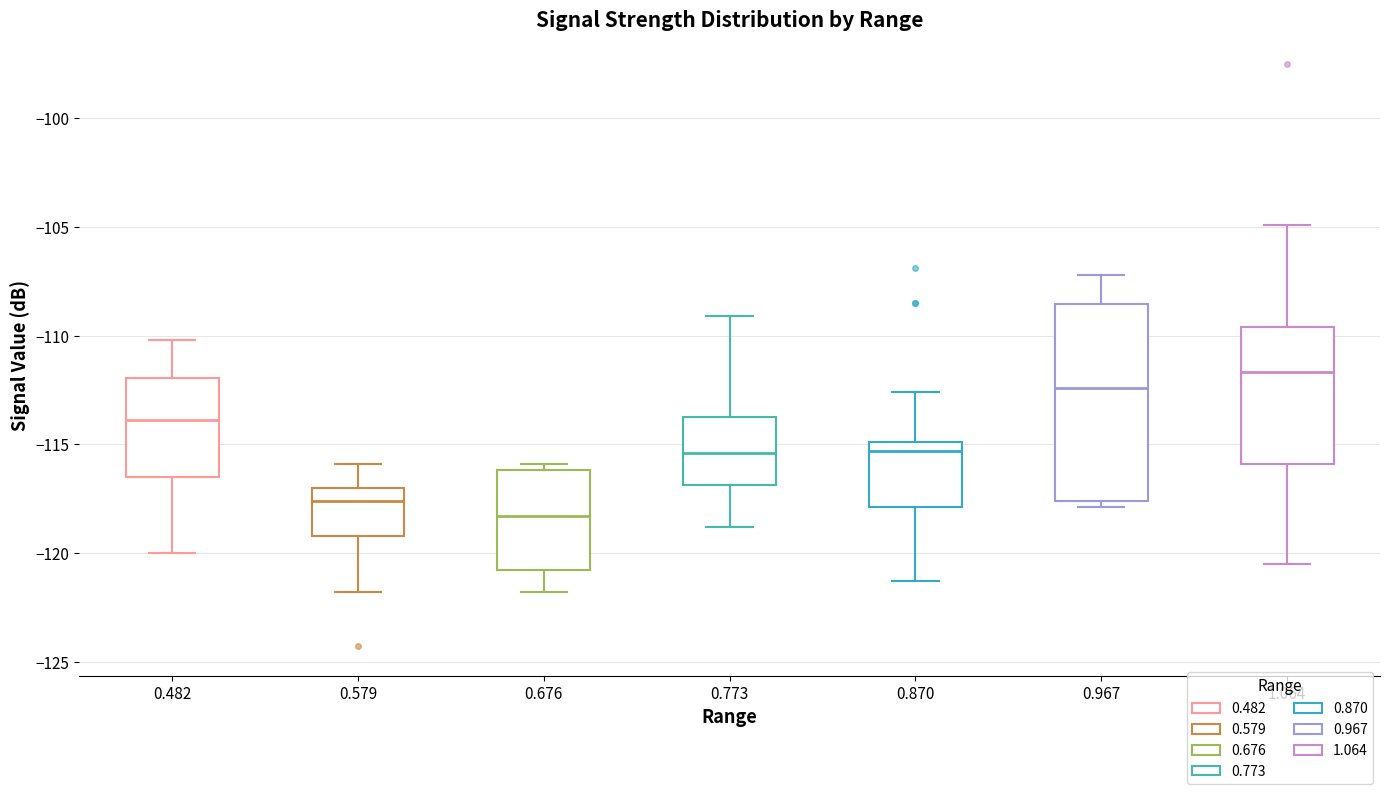

Reading left to right, transcribe this box plot: for each box, give where its median line is, the range the box spans, and where its two whiskers end, as read against the y-axis. The values are not printed on the chart, so give them approximately, as read against the axis.

0.482: median -114.0, box -116.5 to -112.0, whiskers -120.0 to -110.0
0.579: median -117.5, box -119.0 to -117.0, whiskers -122.0 to -116.0
0.676: median -118.5, box -121.0 to -116.0, whiskers -122.0 to -116.0 (just above the box's upper edge)
0.773: median -115.5, box -117.0 to -113.5, whiskers -119.0 to -109.0
0.870: median -115.5, box -118.0 to -115.0, whiskers -121.5 to -112.5
0.967: median -112.5, box -117.5 to -108.5, whiskers -118.0 to -107.0
1.064: median -111.5, box -116.0 to -109.5, whiskers -120.5 to -105.0